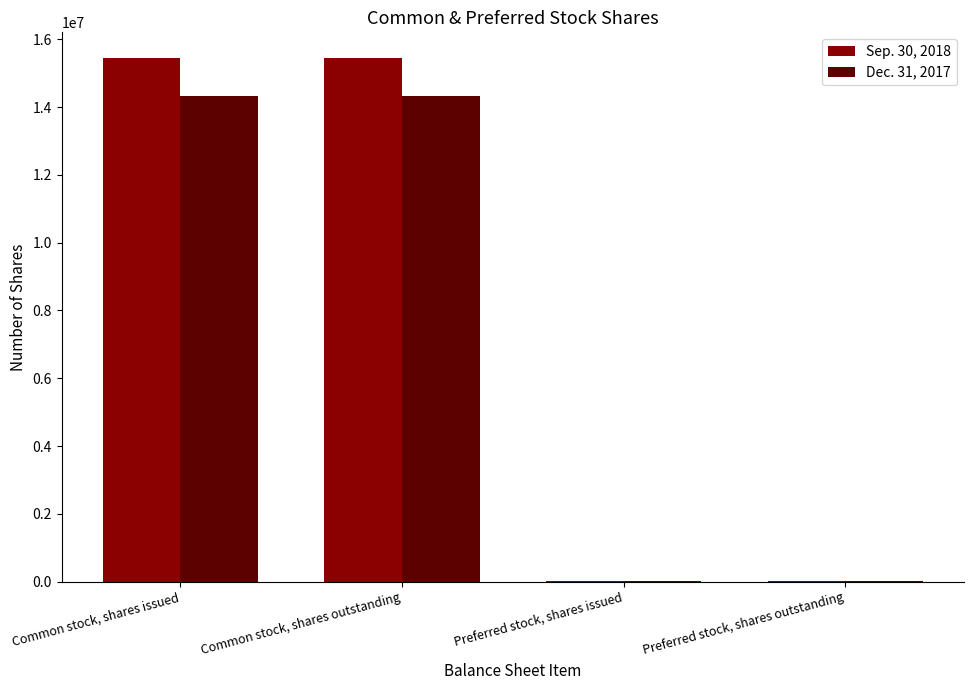

Is the value of Sep. 30, 2018 at Common stock, shares issued greater than the value of Dec. 31, 2017 at Preferred stock, shares outstanding?

Yes